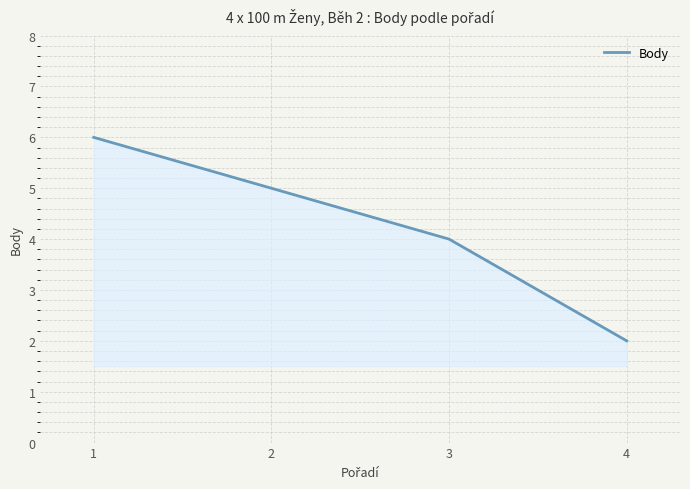

Is it true that the value at 4 is 3?

False